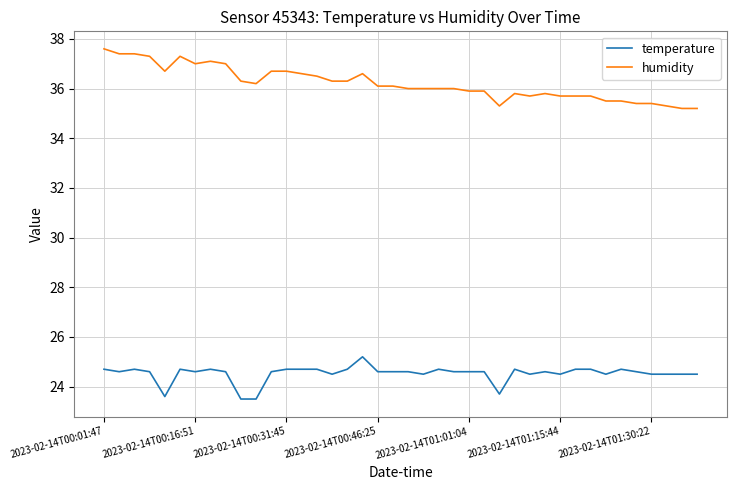

Which series has the largest range (max minus min)?

humidity